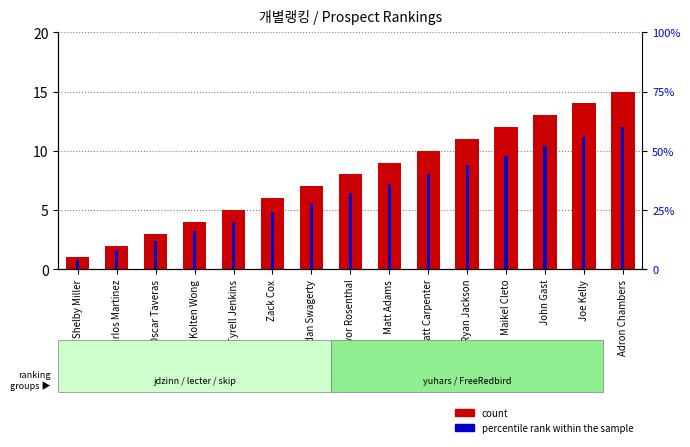

What is the label of the 1st bar from the left?

Shelby Miller